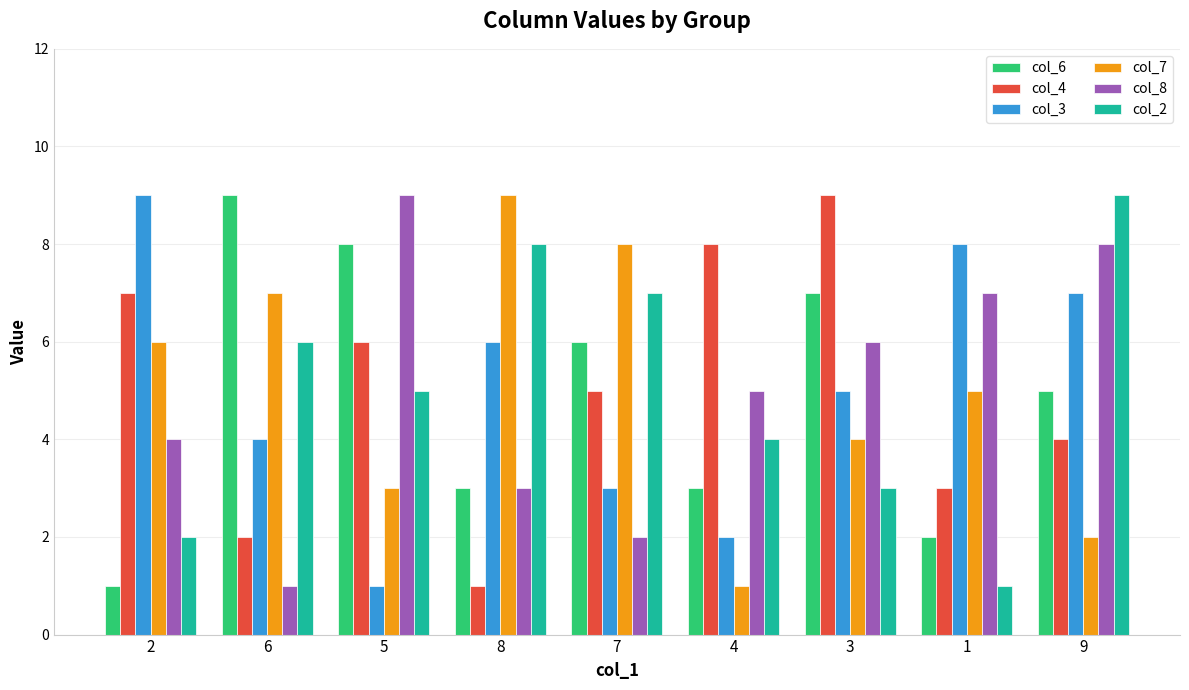

What is the sum of all col_6 values?

44